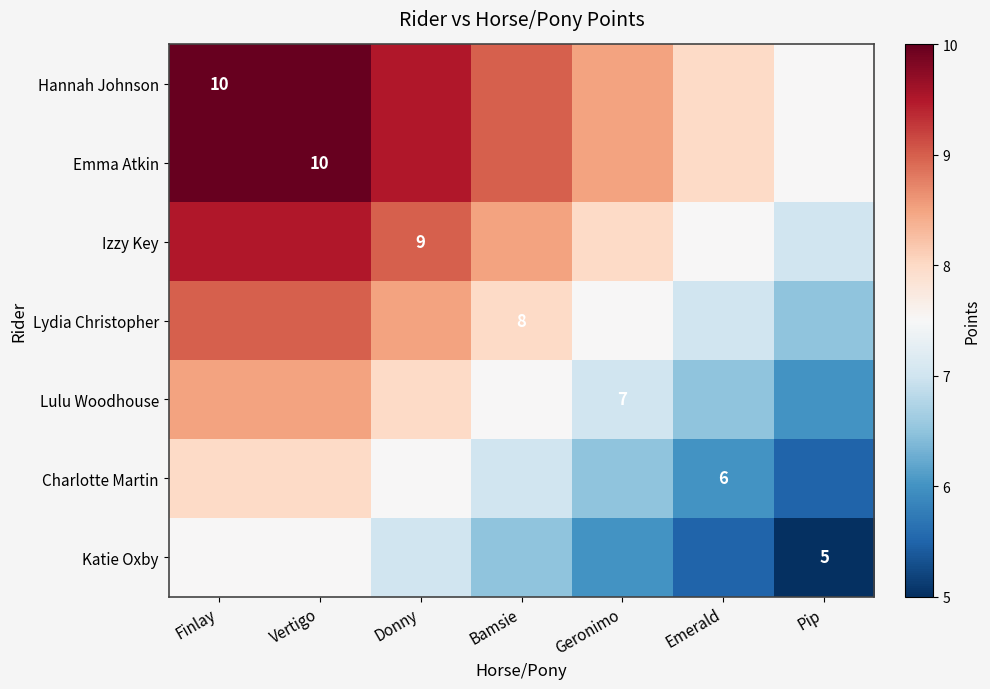

True or false: Izzy Key has a value of 9.5 at Vertigo.

True